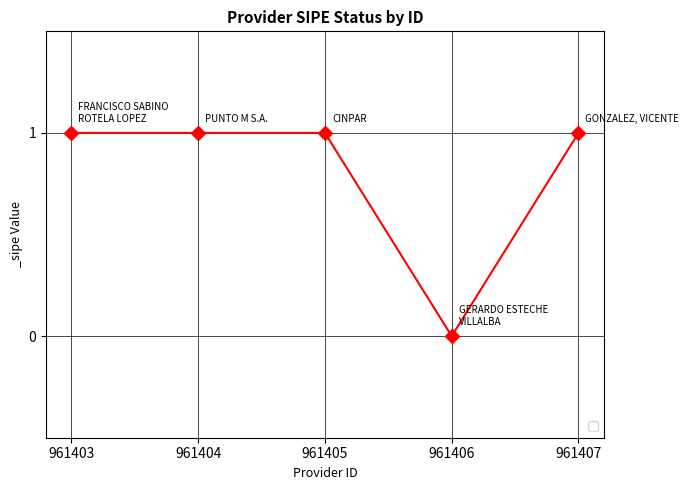

At which label is the value closest to 0?

961406